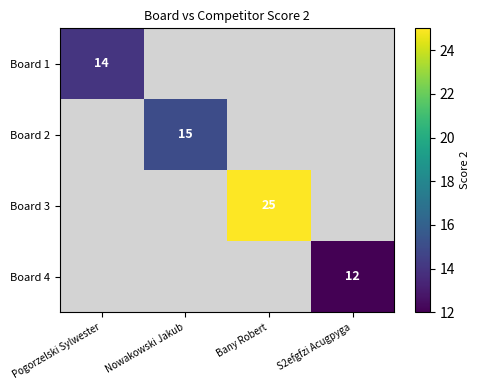

How many distinct data groups are displayed?

4